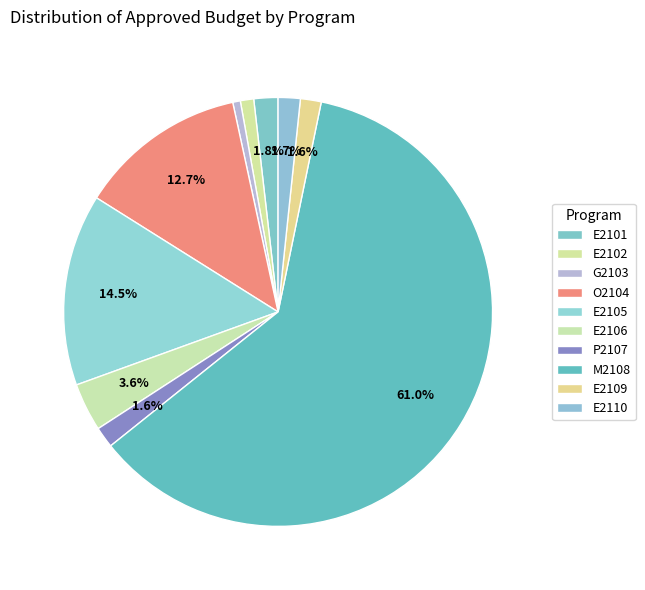

How many segments does this pie chart have?

10